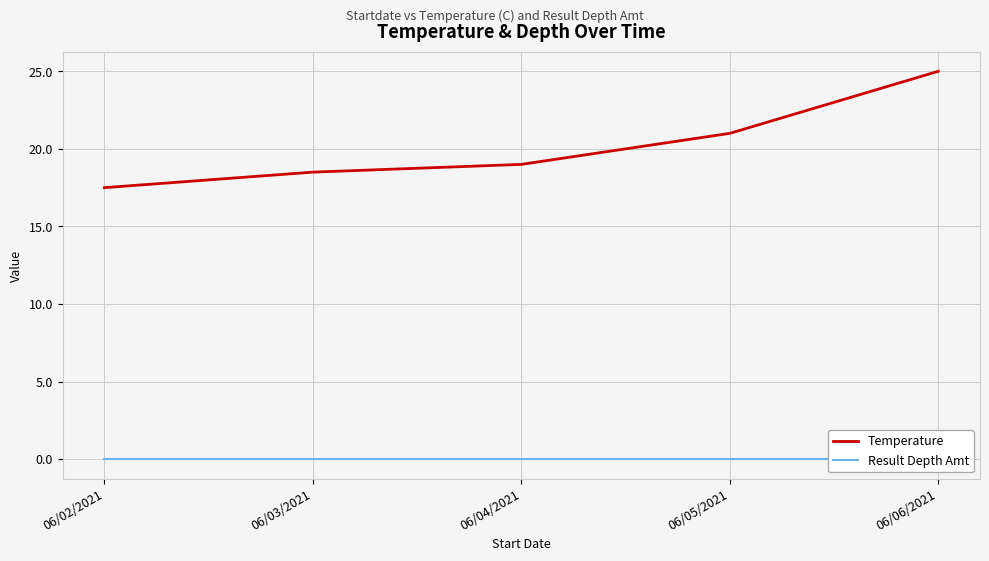

The value of Temperature at 06/04/2021 is 6.1. True or false?

False